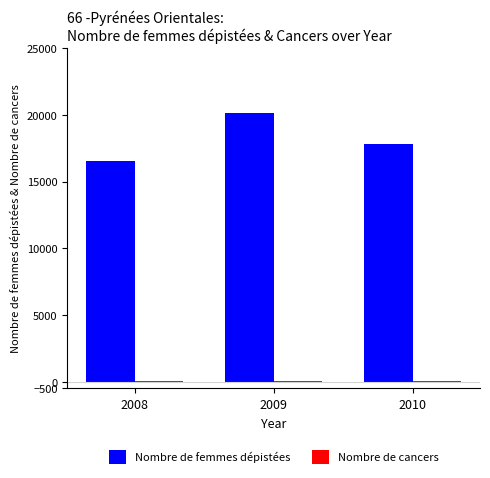

Which series changed the most between 2008 and 2009?

Nombre de femmes dépistées